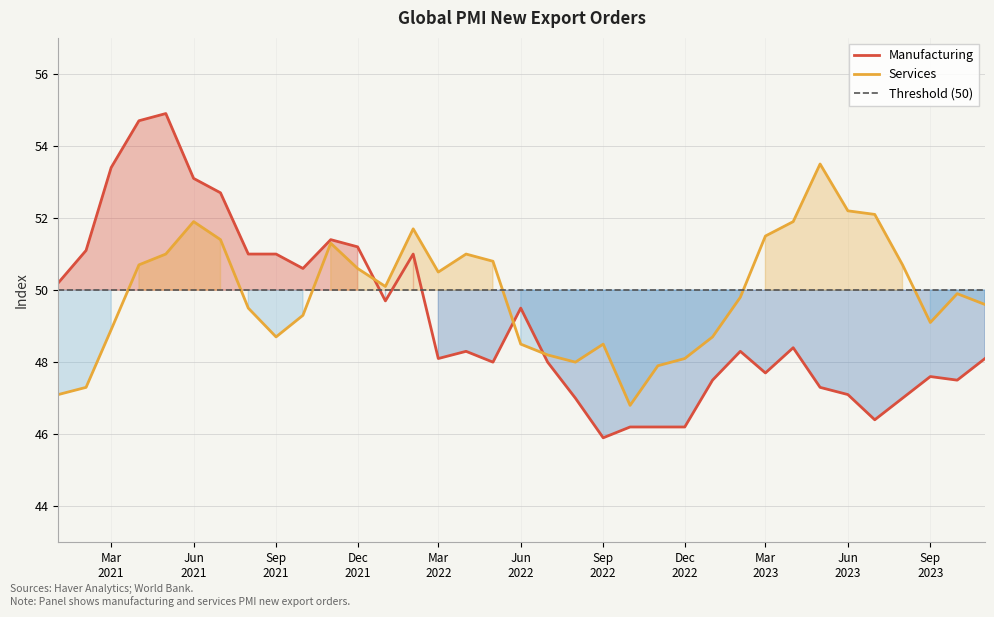

What is the highest value of the Threshold (50) series?

50.0